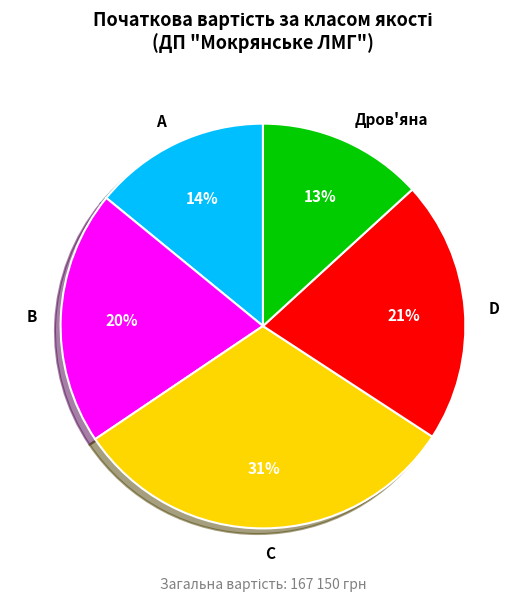

Does Дров'яна account for over 50% of the chart?

No